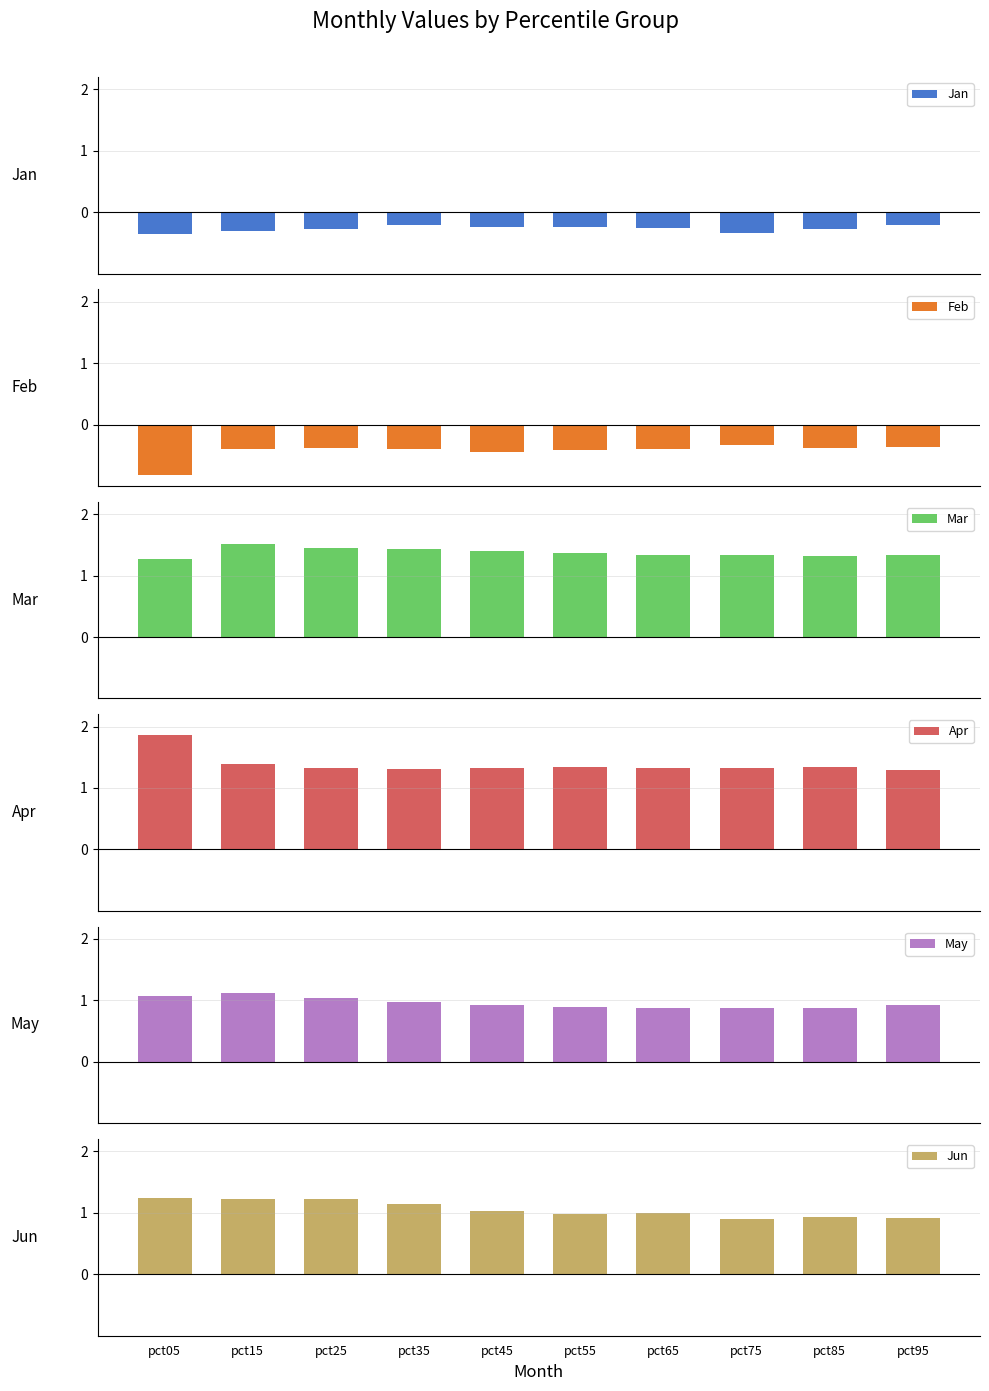

What is the lowest value of the May series?

0.9